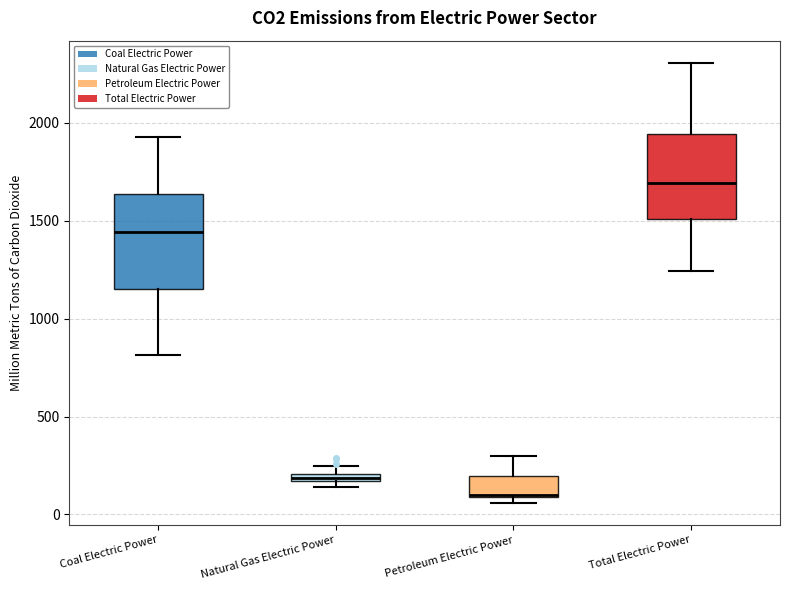

Which box's median line is the lowest?

Petroleum Electric Power